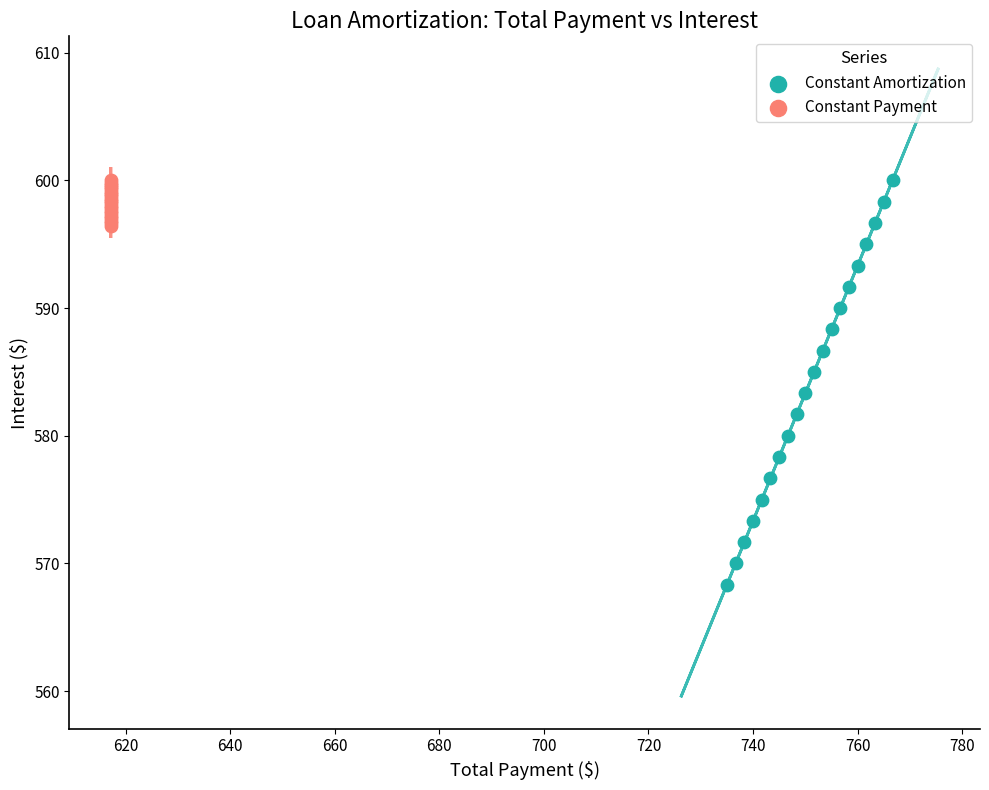

Which series contains the lowest Y value?

Constant Amortization